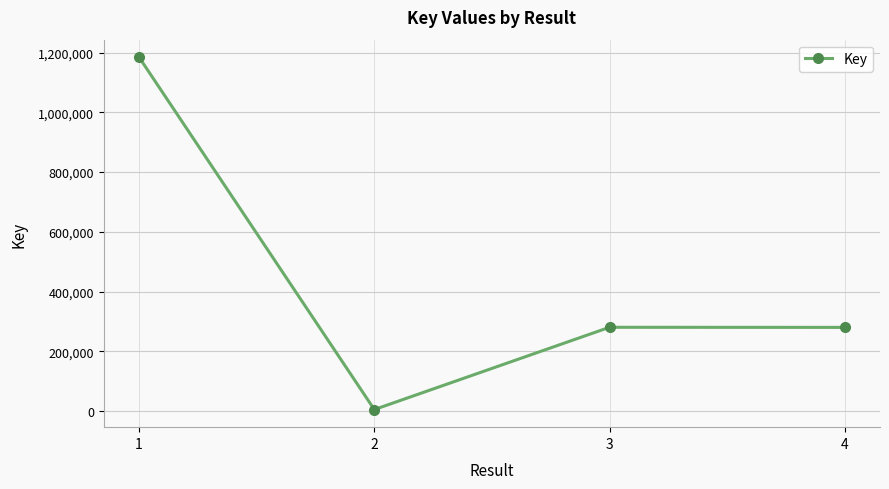

What is the ratio of the value at 3 to the value at 4?

1.0